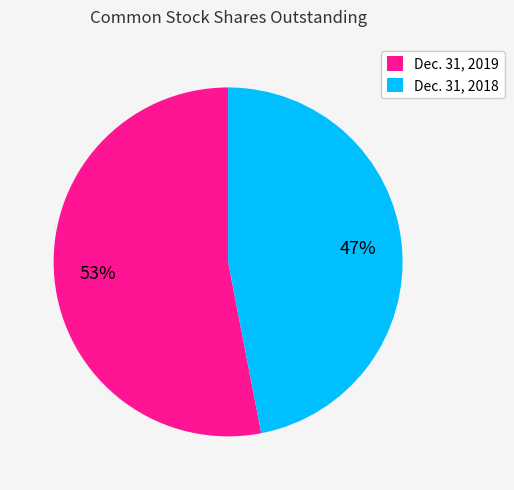

Which has a higher value, Dec. 31, 2018 or Dec. 31, 2019?

Dec. 31, 2019